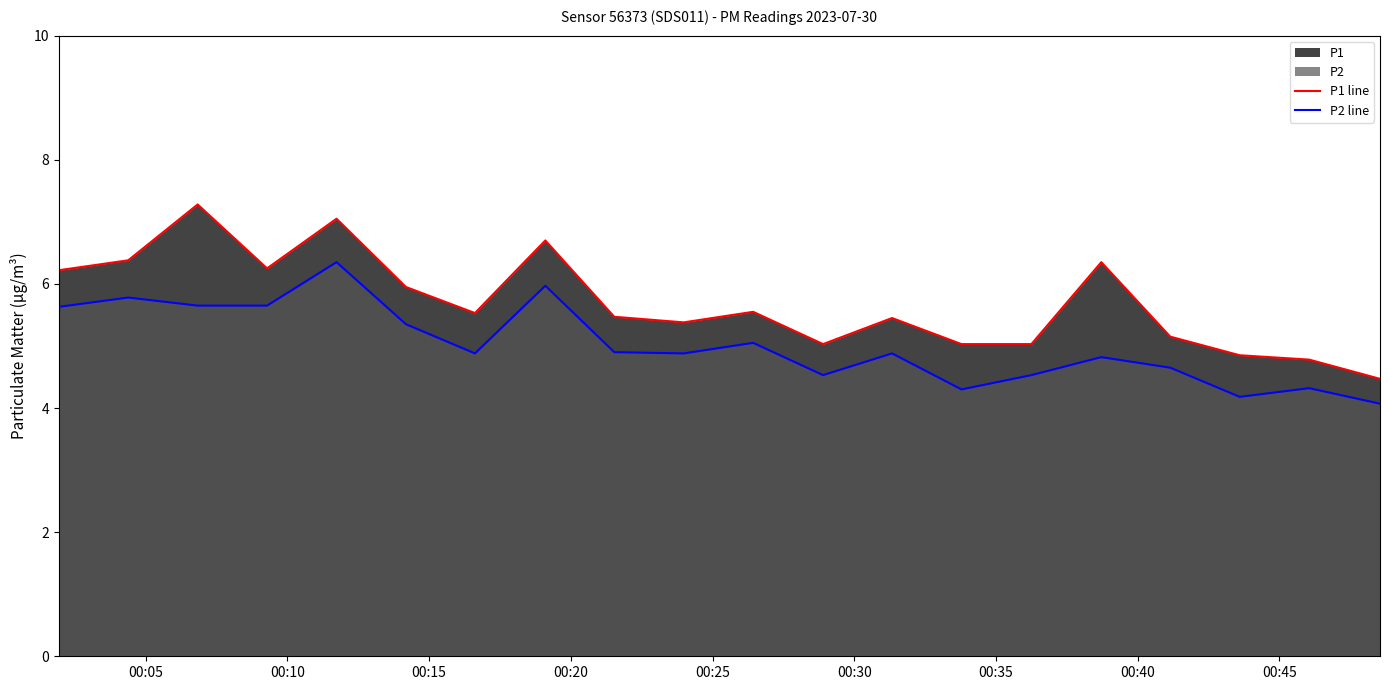

What is the maximum value for P1 line?

7.3